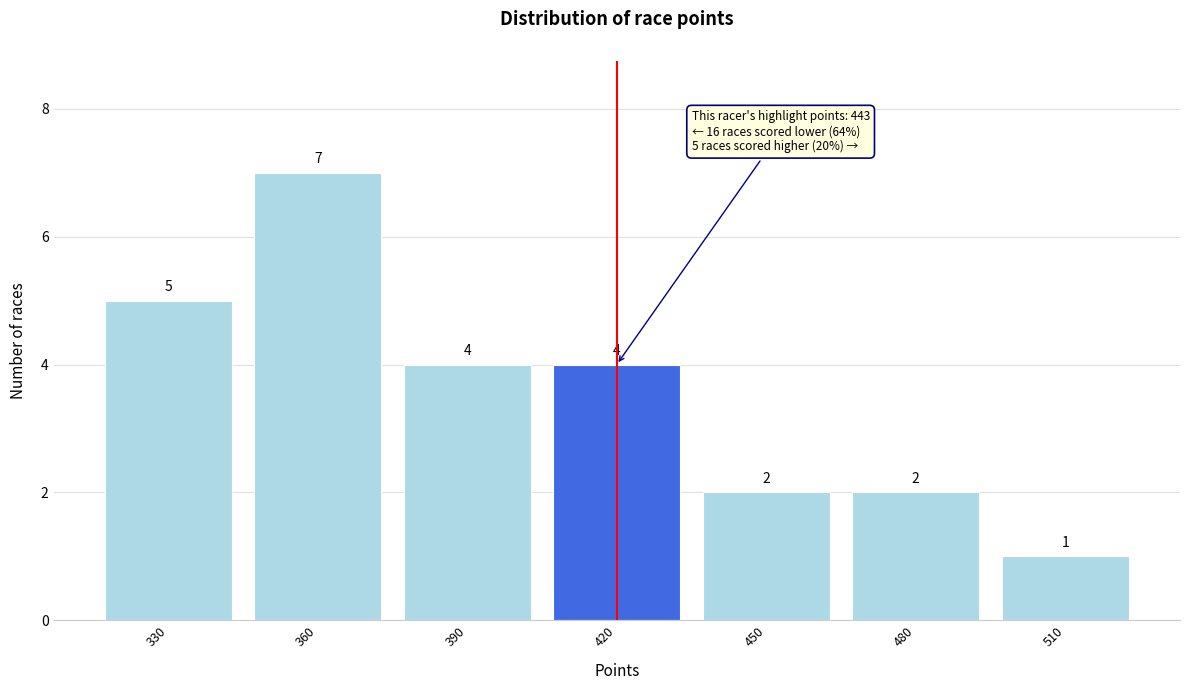

Reading left to right, transcribe all the data shown in this chart.

330=5	360=7	390=4	420=4	450=2	480=2	510=1